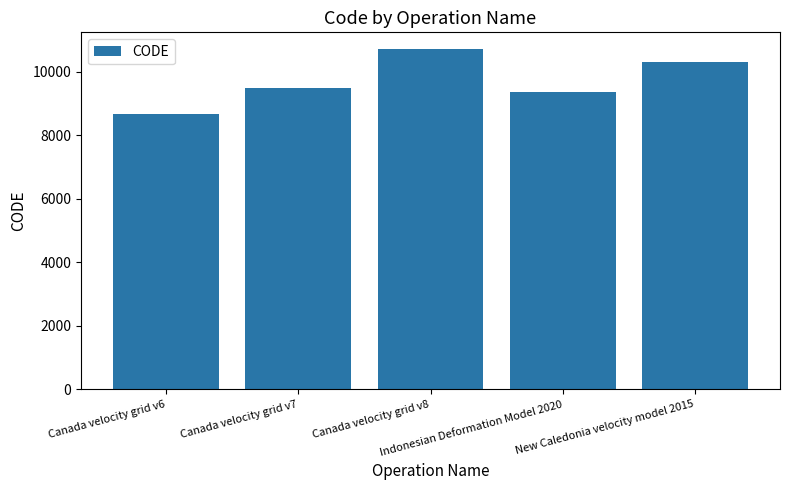

What is the greatest value displayed?

10707